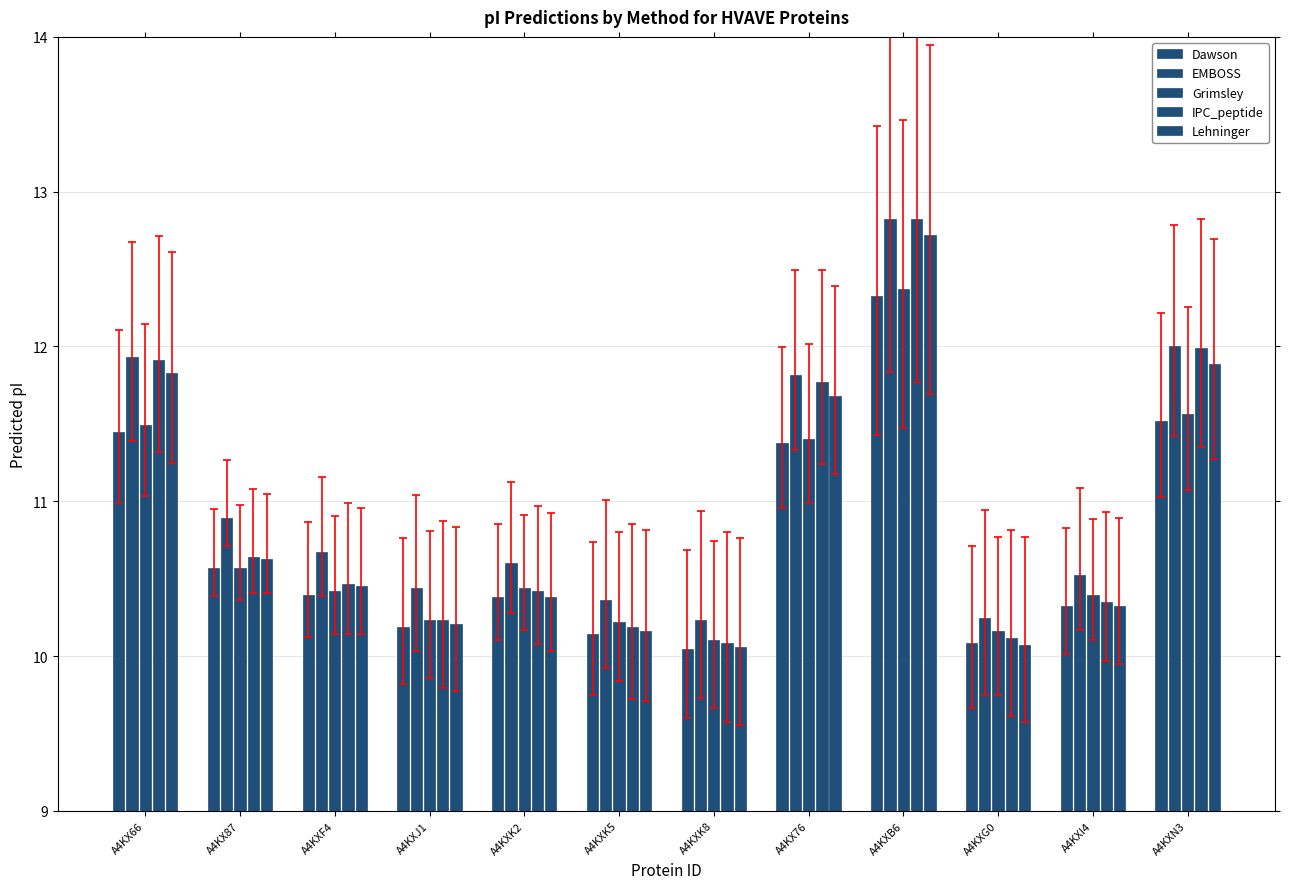

Does the chart contain stacked bars?

No